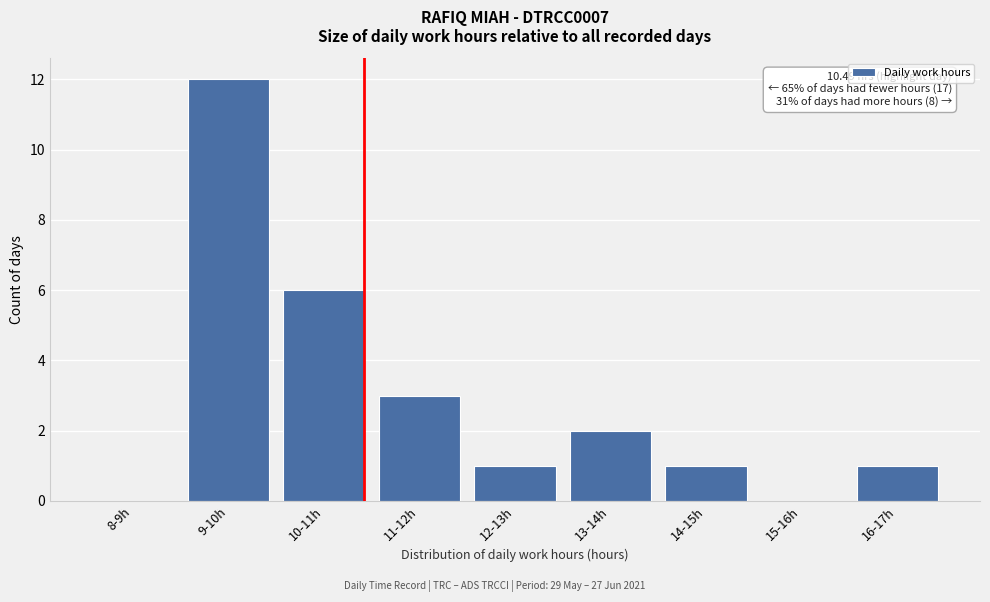

Reading left to right, extract all data points from this chart.

8-9h=0	9-10h=12	10-11h=6	11-12h=3	12-13h=1	13-14h=2	14-15h=1	15-16h=0	16-17h=1